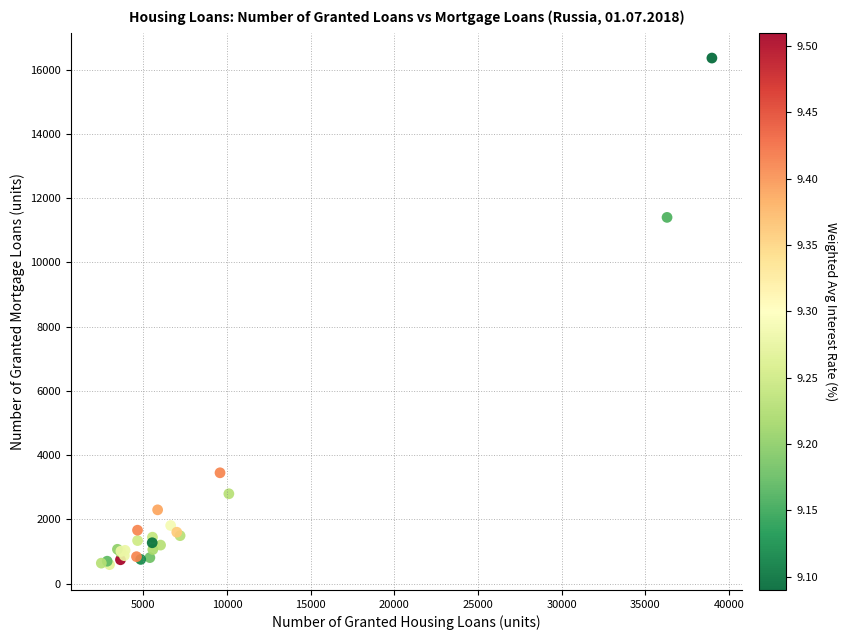

What Y value in the scatter plot is closest to 8478?

11405